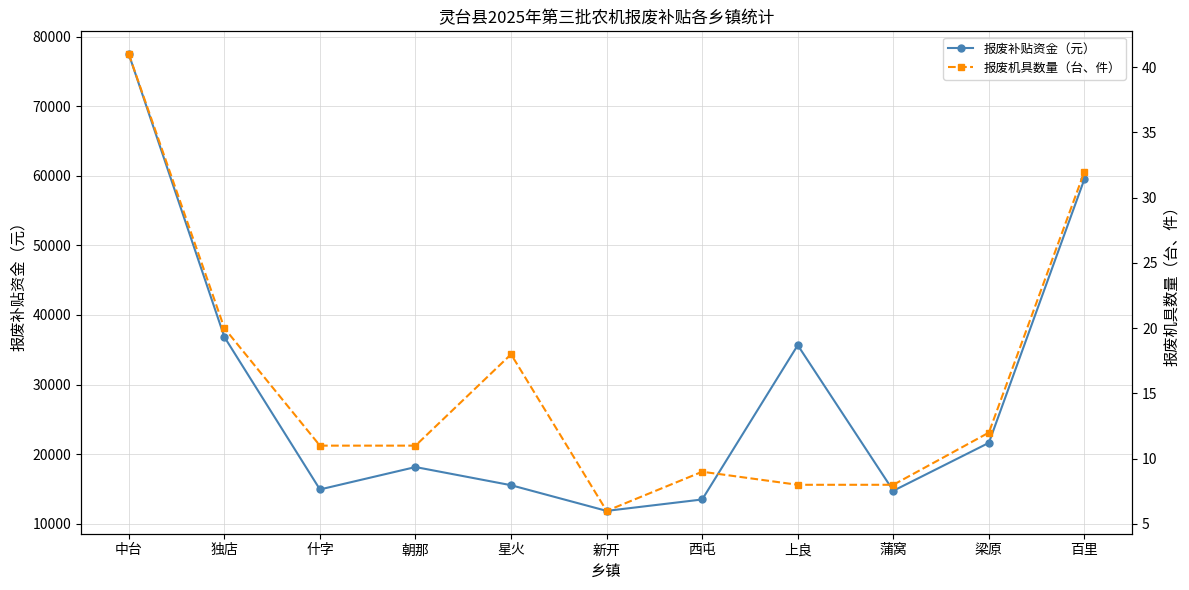

Which series has the widest spread of values?

报废补贴资金（元）